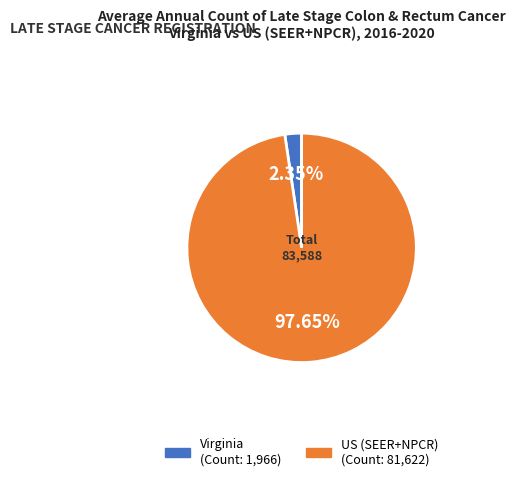

Which slice is the smallest?

Virginia